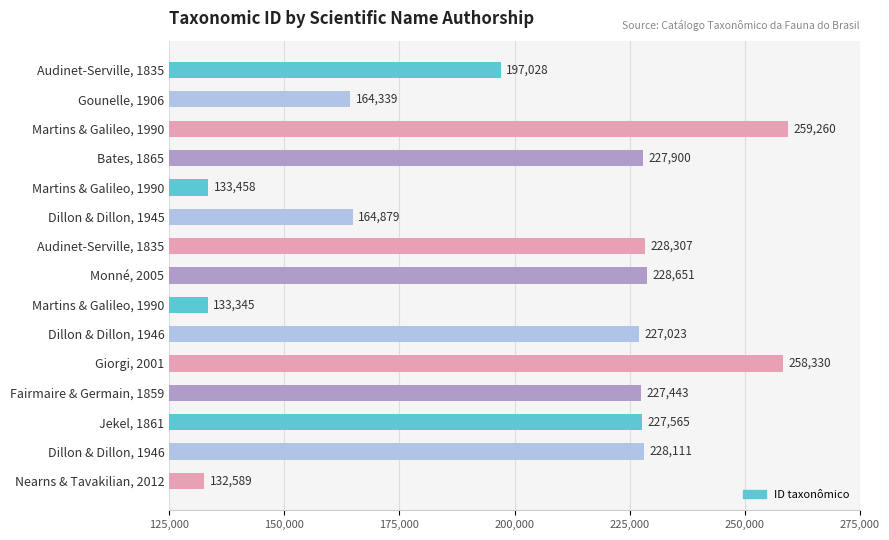

Does the chart contain any negative values?

No